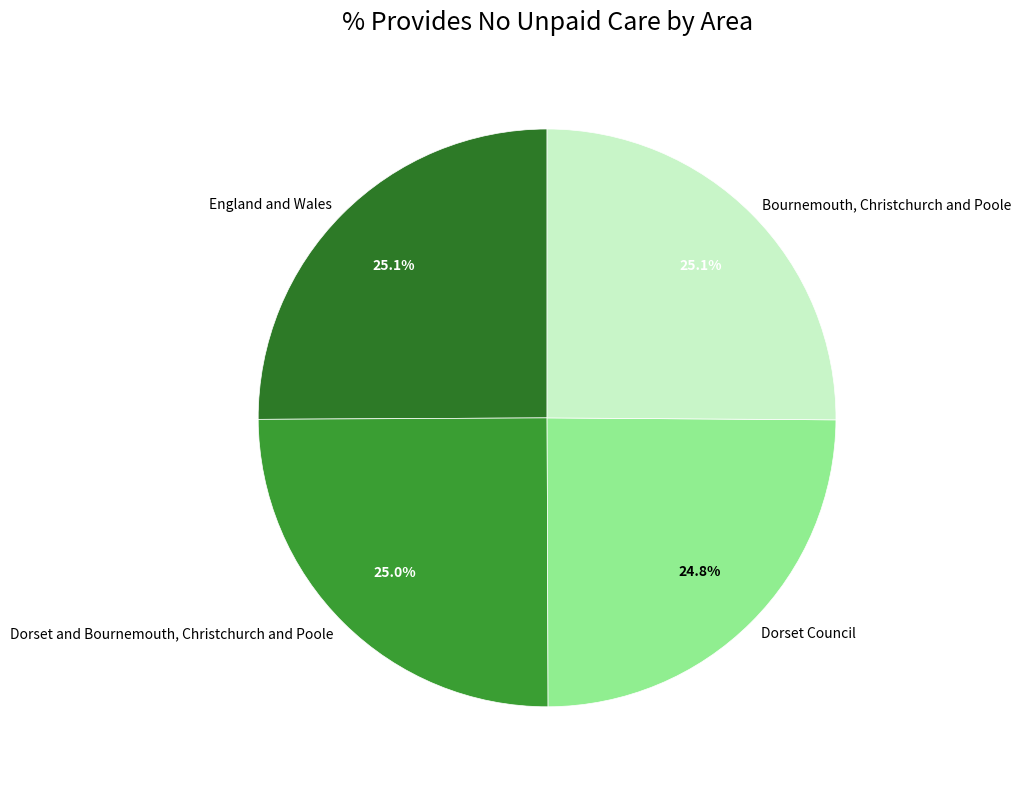

How many slices are in this pie chart?

4